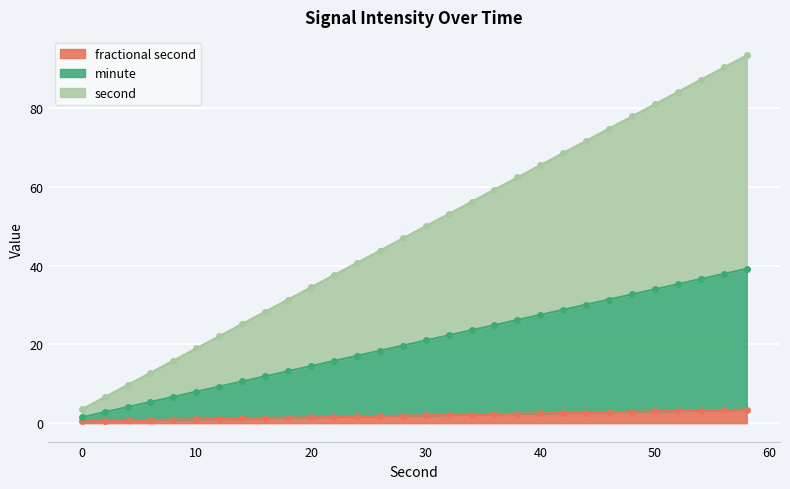

What is the highest value of the fractional second series?

3.4